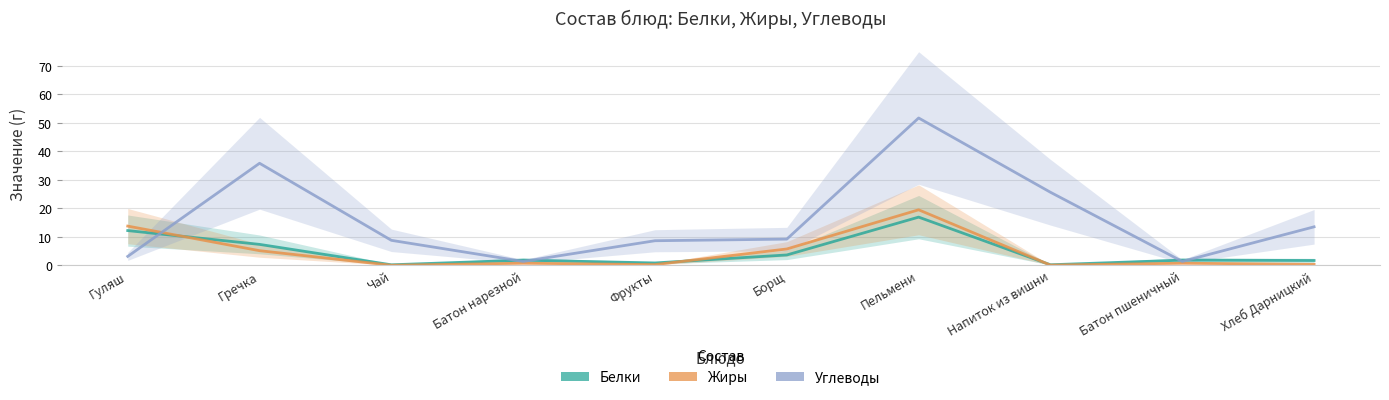

What is the label of the 4th point from the right?

Пельмени